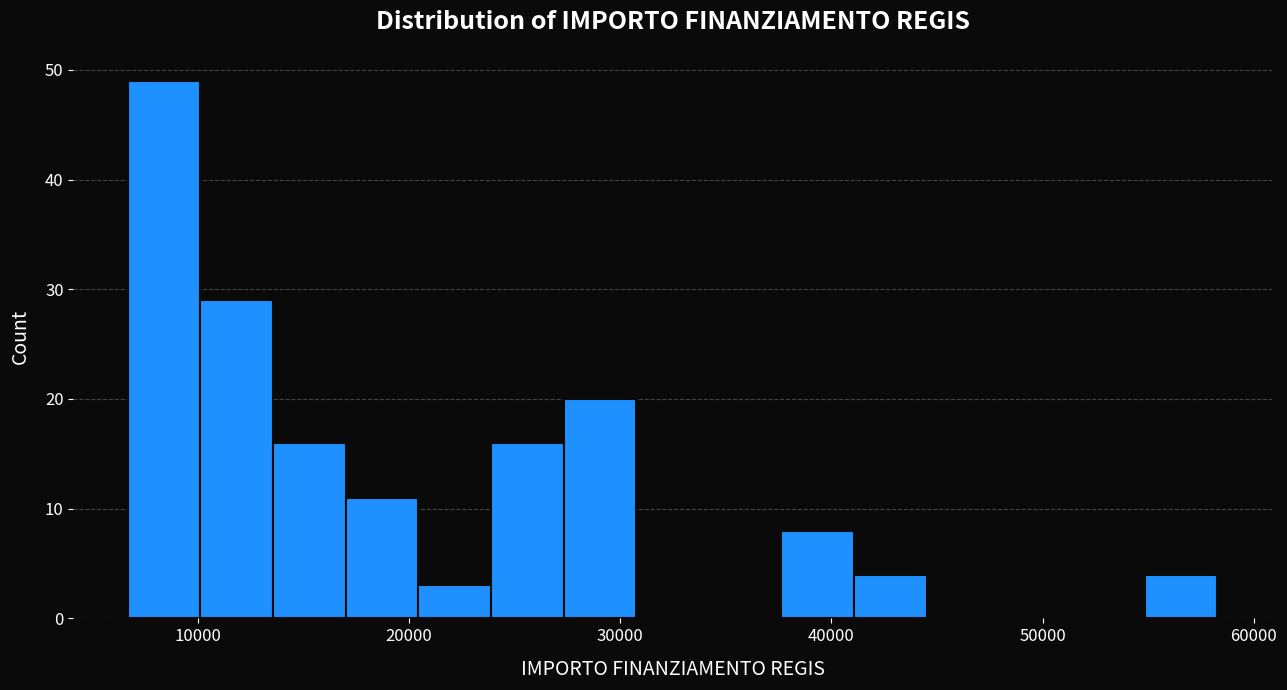

Read against the x-axis, roughly where is the centre of the tallest bar?

8000